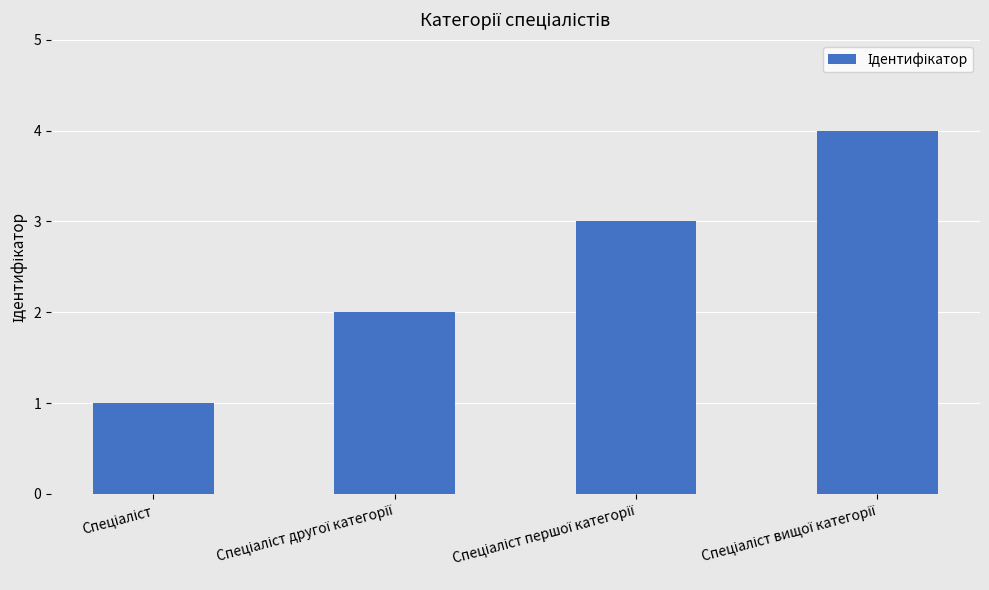

What is the maximum value shown in the chart?

4